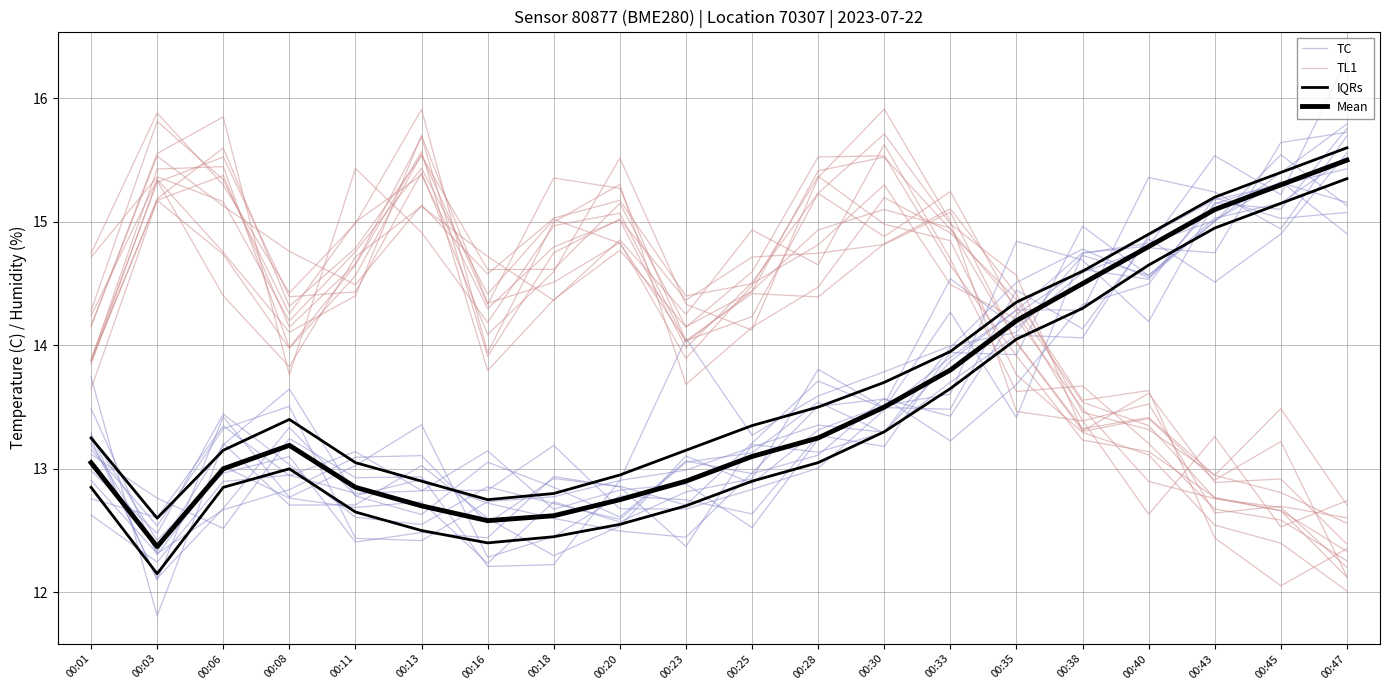

What is the total value across all series at 00:38?

56.8